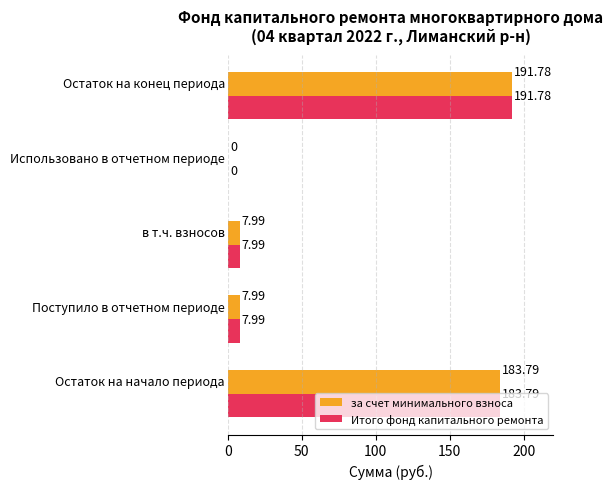

What is the sum of all за счет минимального взноса values?

391.6